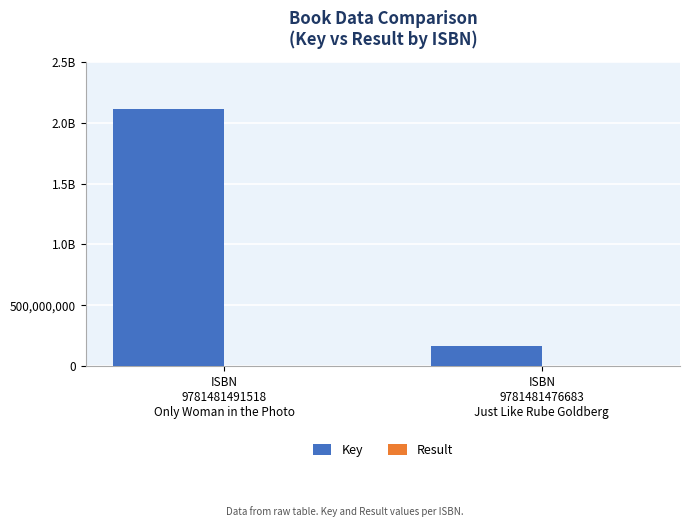

True or false: Key has a value of 2116928781 at ISBN
9781481491518
Only Woman in the Photo.

True